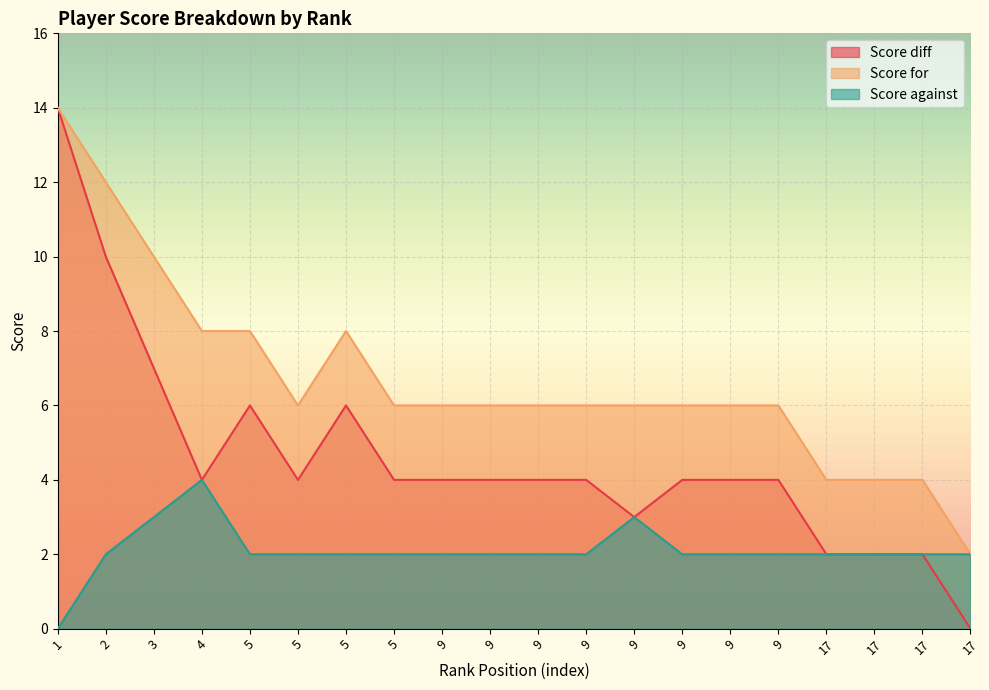

Is the value of Score for at 2 greater than the value of Score against at 9?

Yes